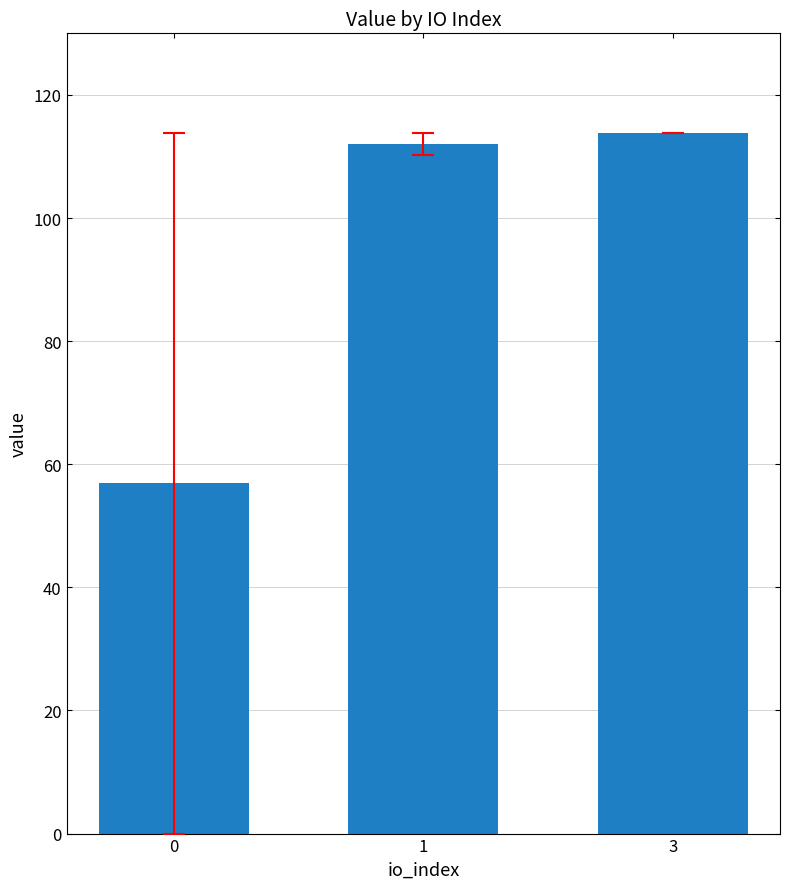

Where is the data nearest to the value 85?

1